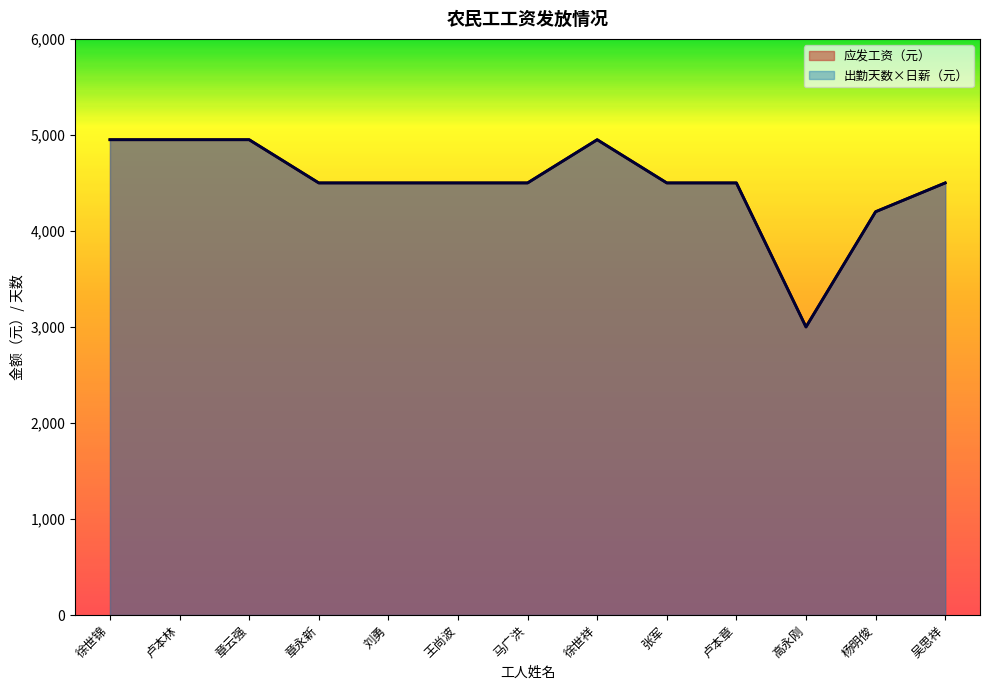

Does the chart display data point markers on the line(s)?

No